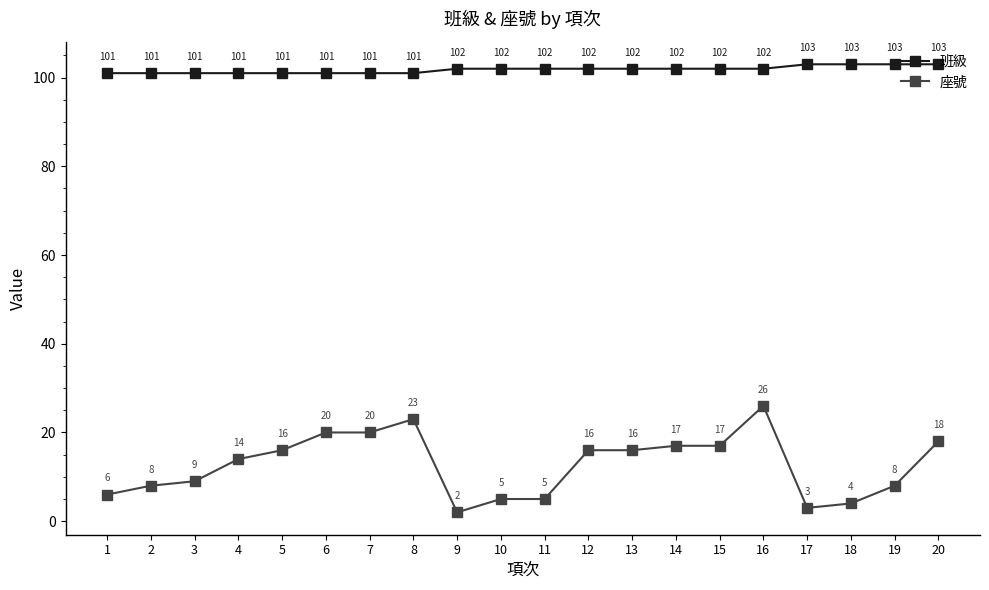

Is this an area chart (filled region under the line)?

No